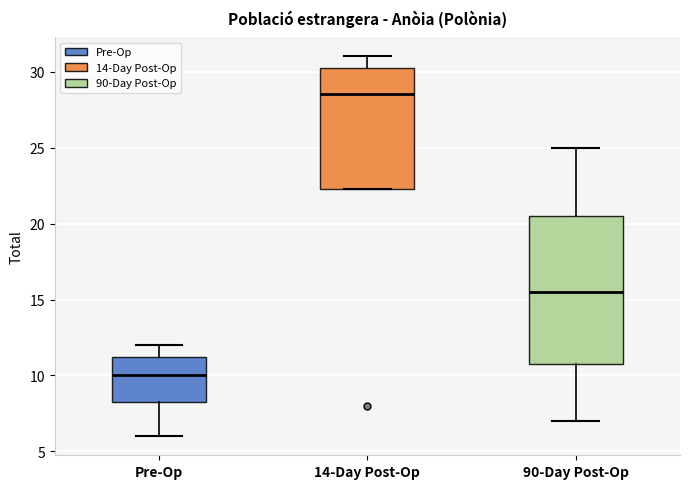

Reading left to right, read every box against the y-axis: the position of its median line, the range the box covers, and the ends of its whiskers. The values are not printed on the chart, so give them approximately, as read against the axis.

Pre-Op: median 10.0, box 8.5 to 11.5, whiskers 6.0 to 12.0
14-Day Post-Op: median 28.5, box 22.5 to 30.5, whiskers 22.5 to 31.0
90-Day Post-Op: median 15.5, box 11.0 to 20.5, whiskers 7.0 to 25.0